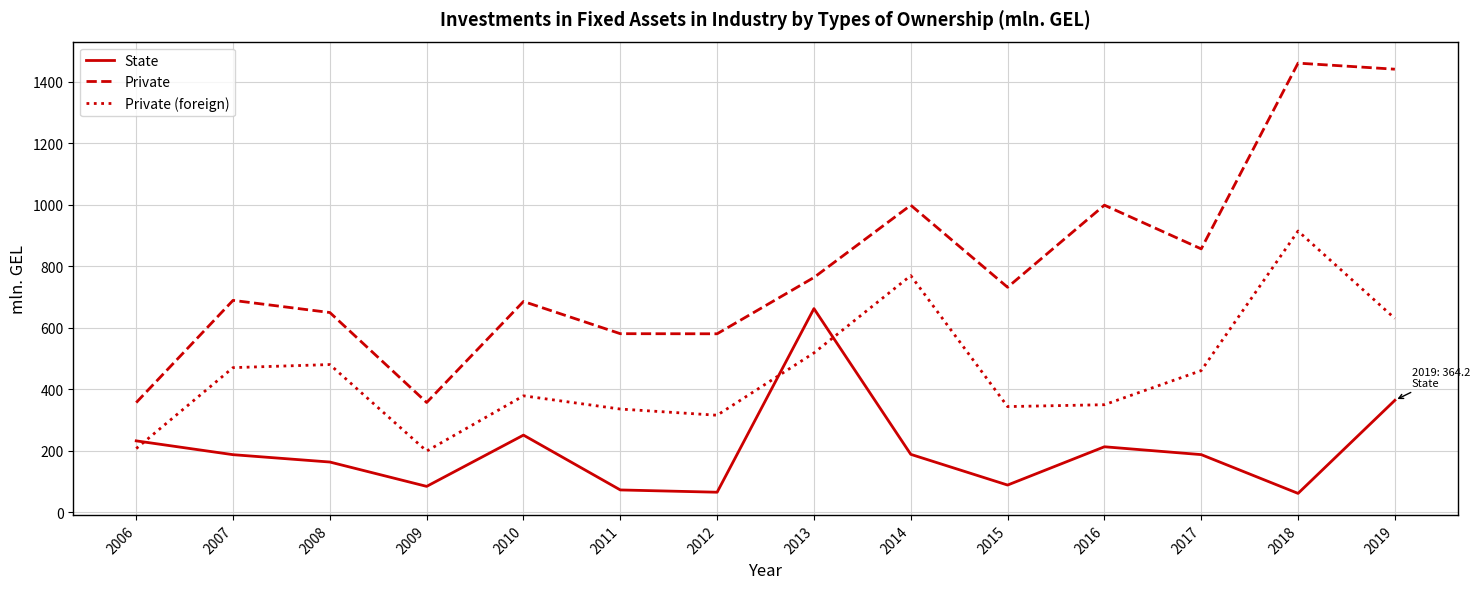

The Private (foreign) series shows 784.0 at 2008. True or false?

False